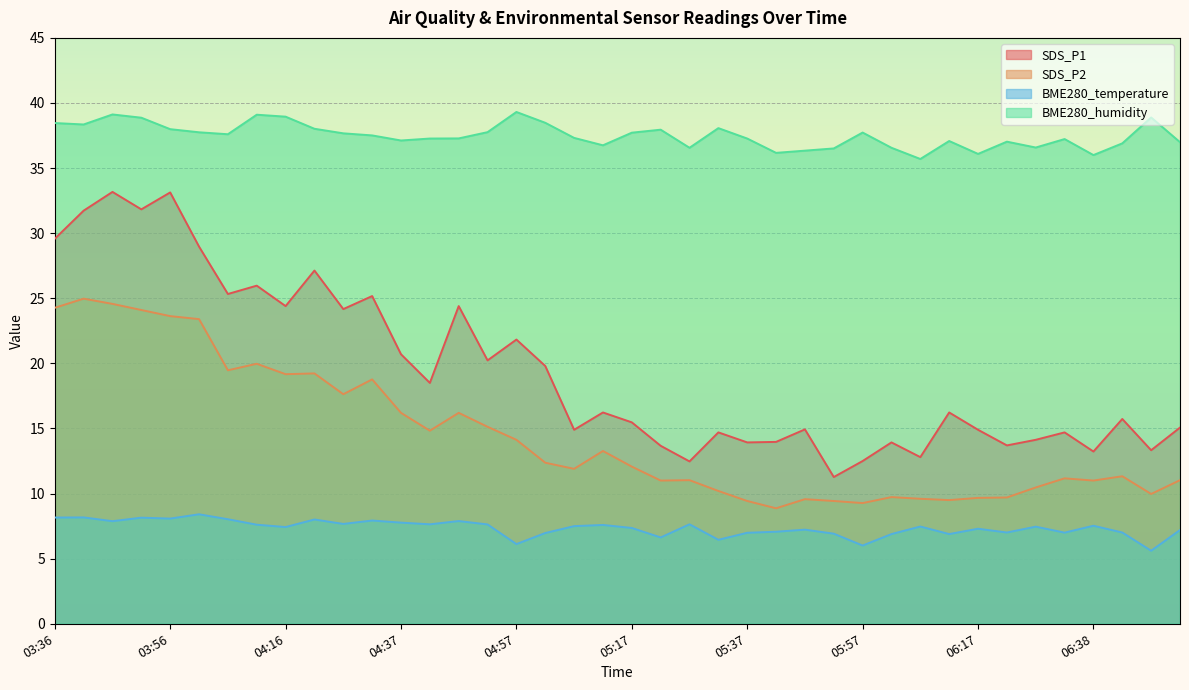

Where is the first local maximum for BME280_humidity?

03:46